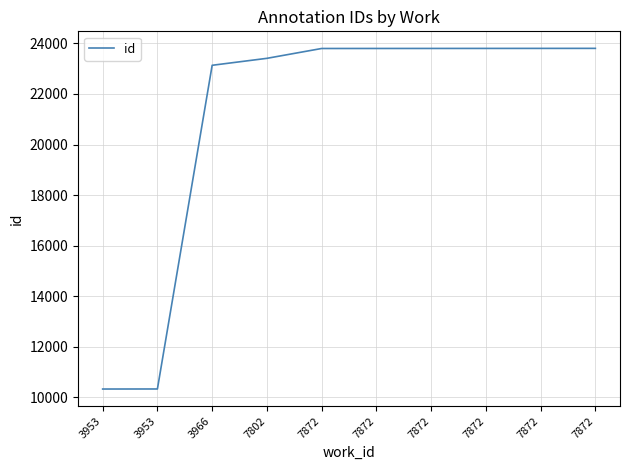

How many lines are shown in the chart?

1